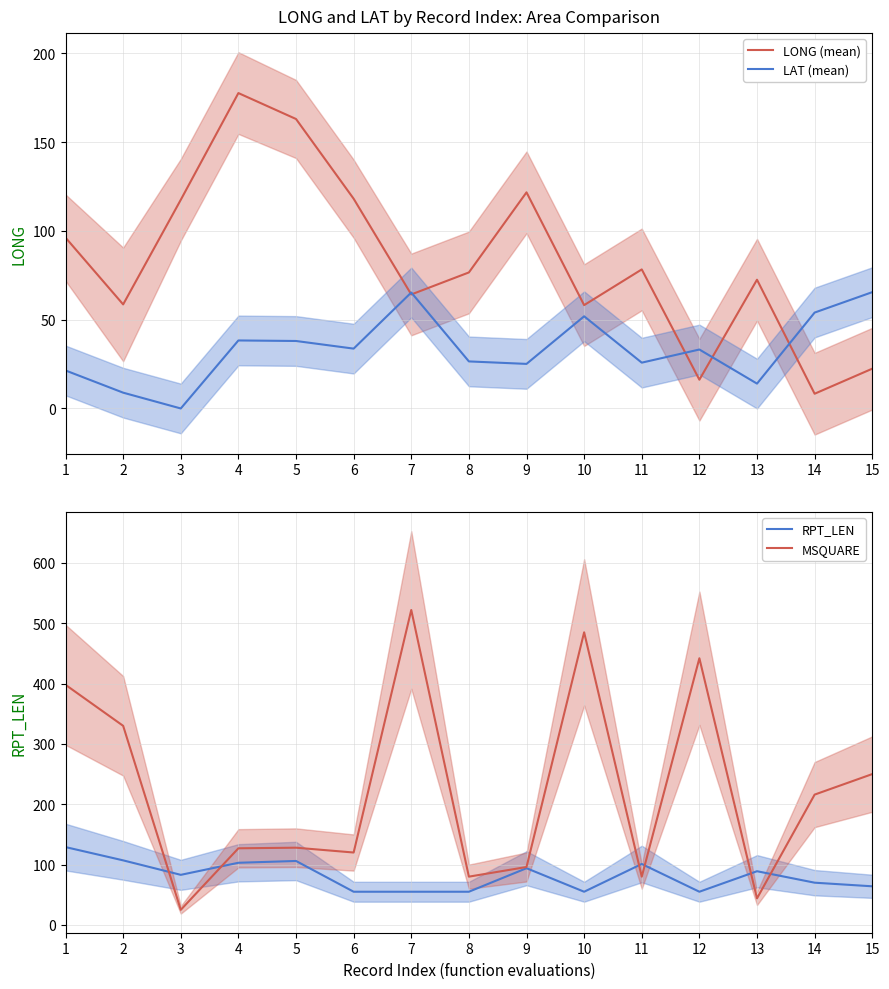

Which series has the widest spread of values?

MSQUARE